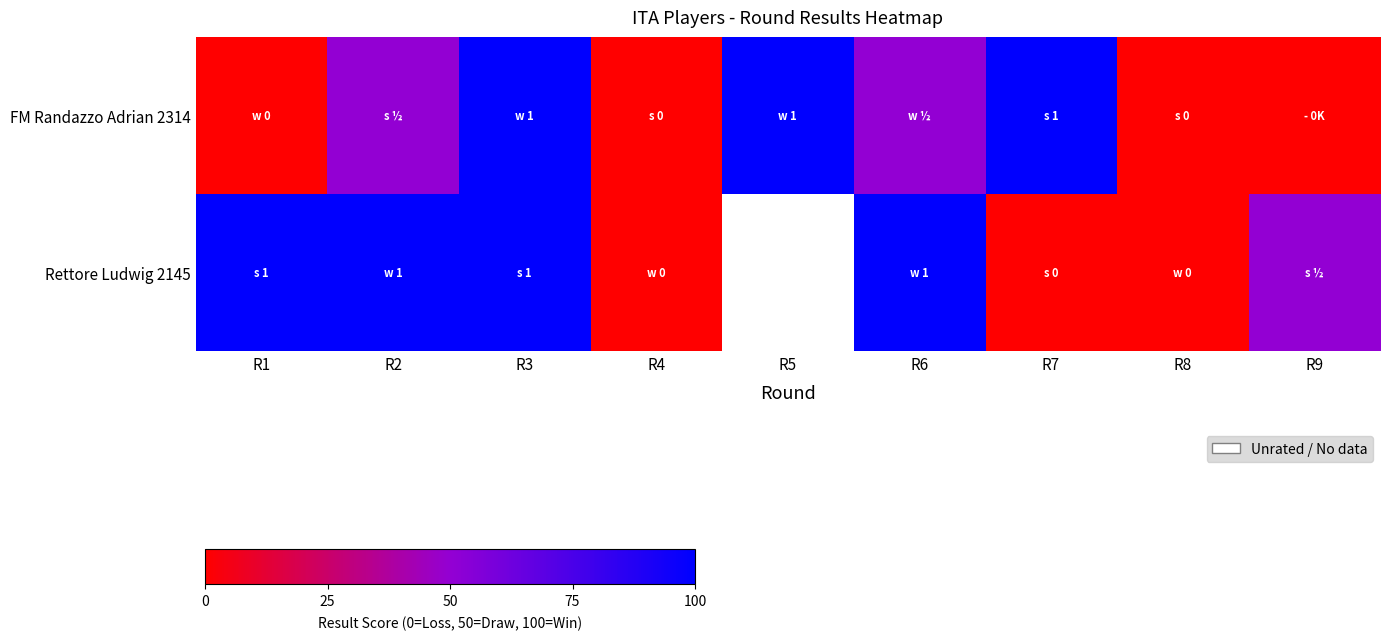

What is the sum of the FM Randazzo Adrian 2314 values at R4 and R7?

100.0